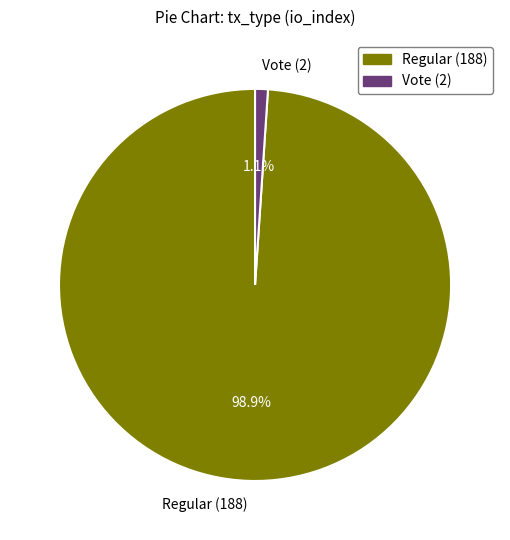

The Vote (2) slice represents 13% of the pie. True or false?

False